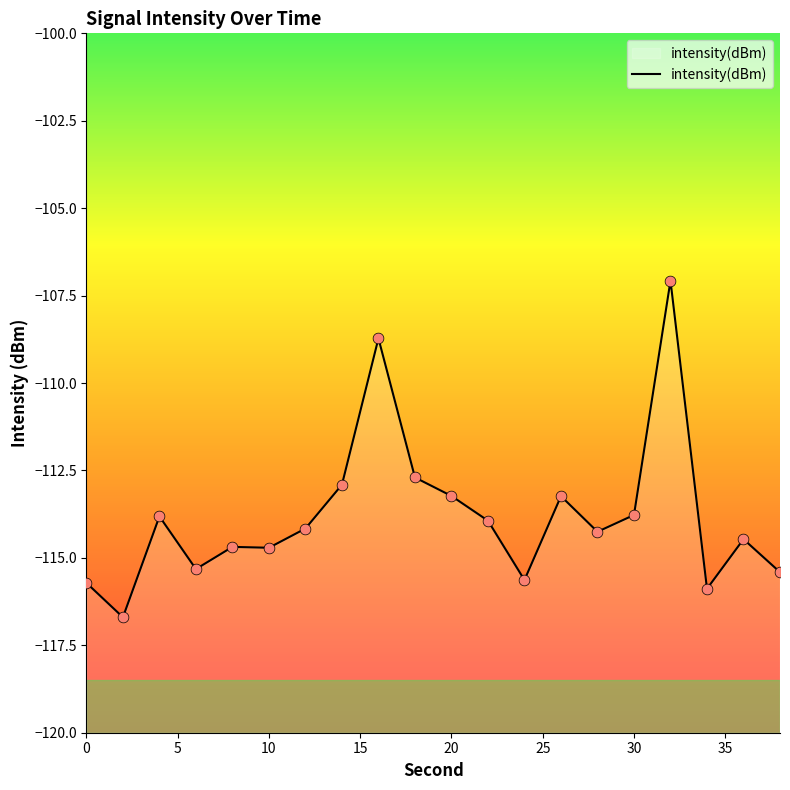

What is the change in value from 10 to 35?

+0.9